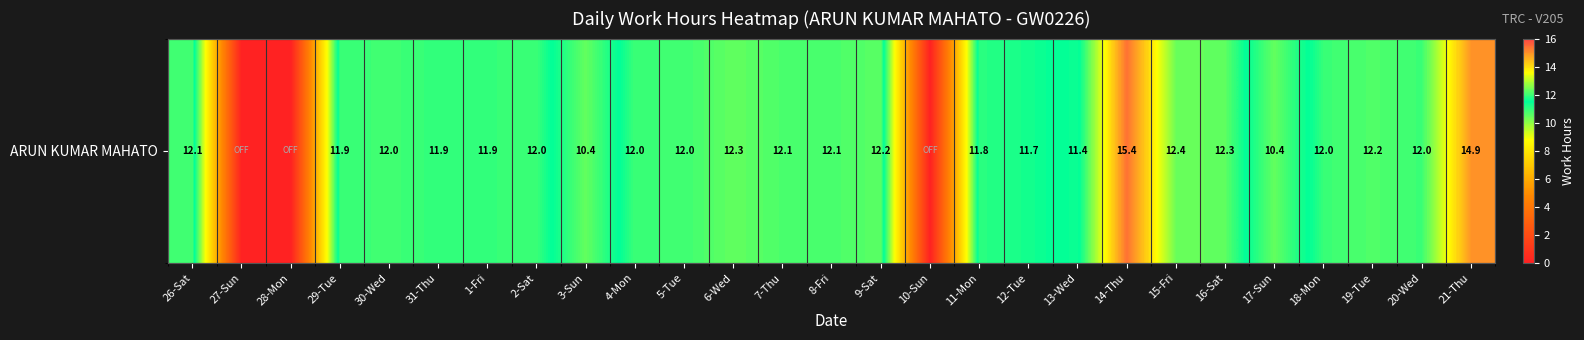

What is the maximum value shown in the chart?

15.4